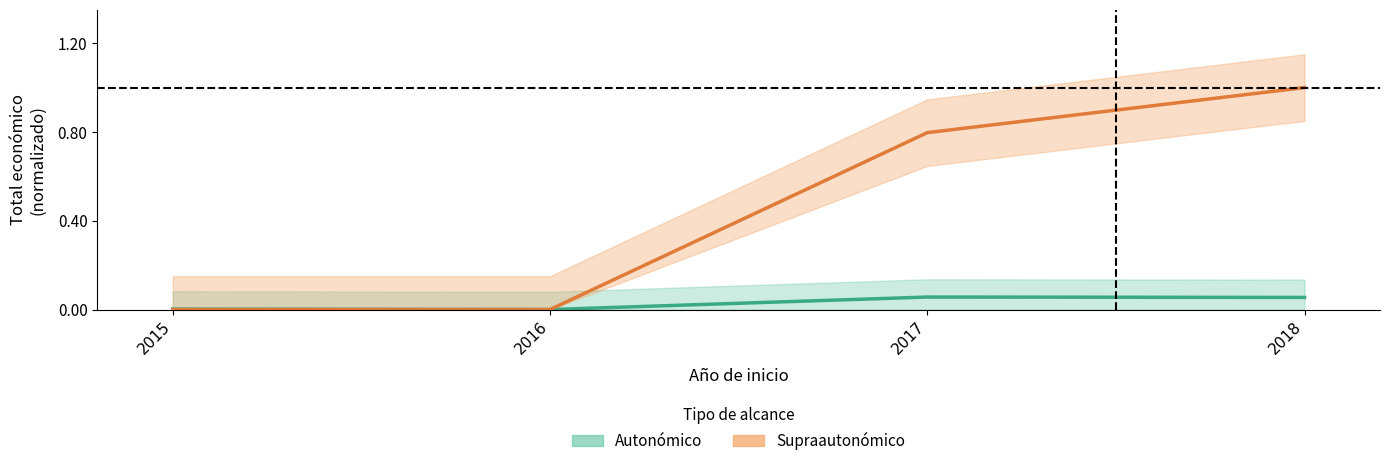

Rank the categories by Autonómico value from lowest to highest.

2016, 2015, 2018, 2017